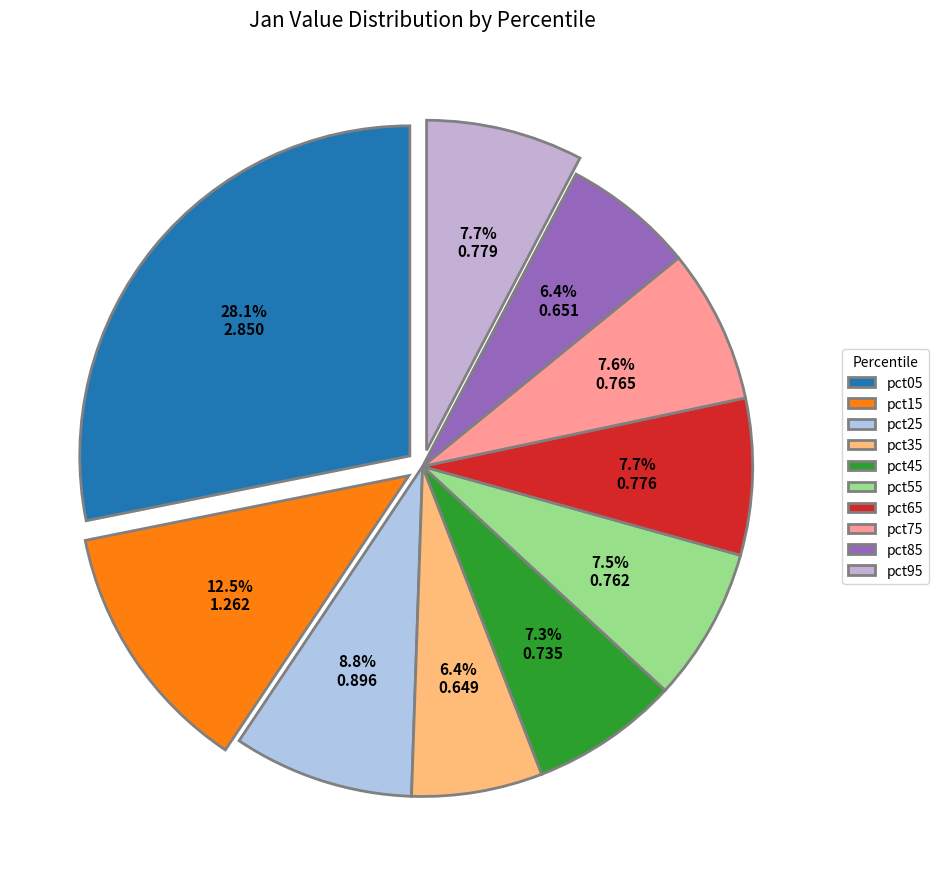

To the nearest percent, what is the average slice percentage?

10%